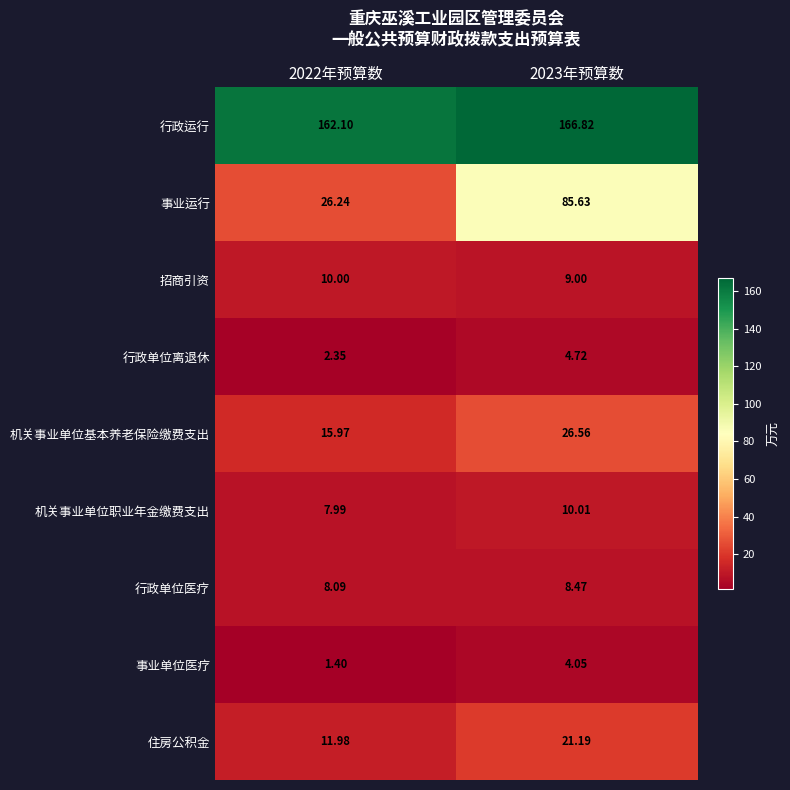

Which series changed the most between 2022年预算数 and 2023年预算数?

事业运行